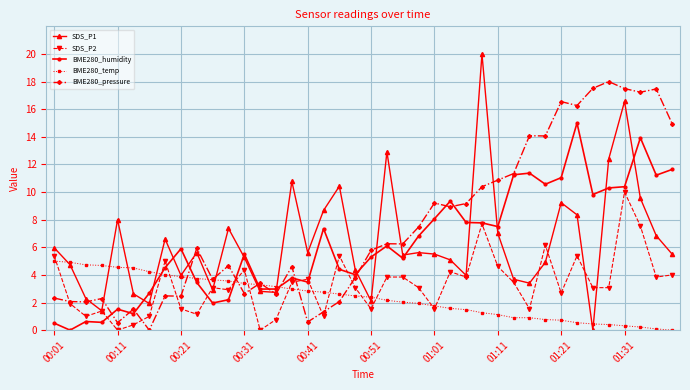

Does the chart display data point markers on the line(s)?

Yes